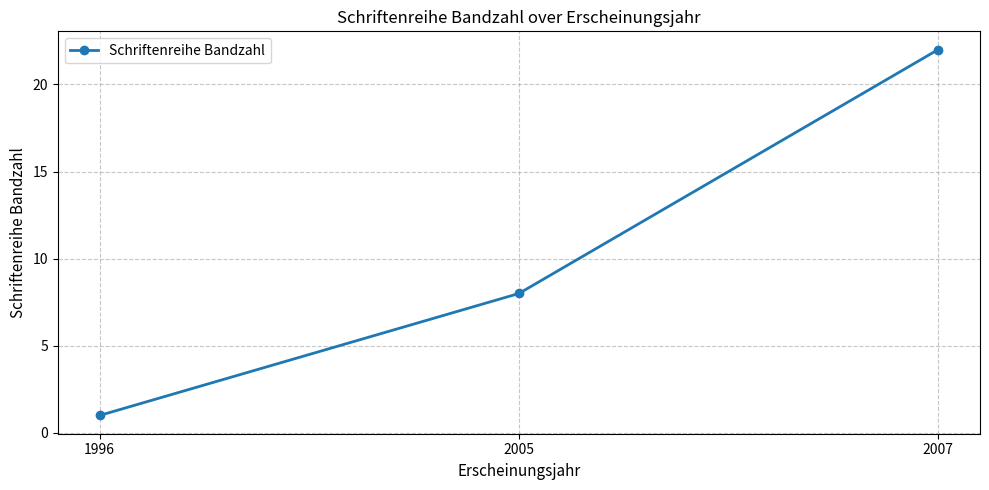

Approximately how many times larger is the value at 2005 compared to 2007?

0.4